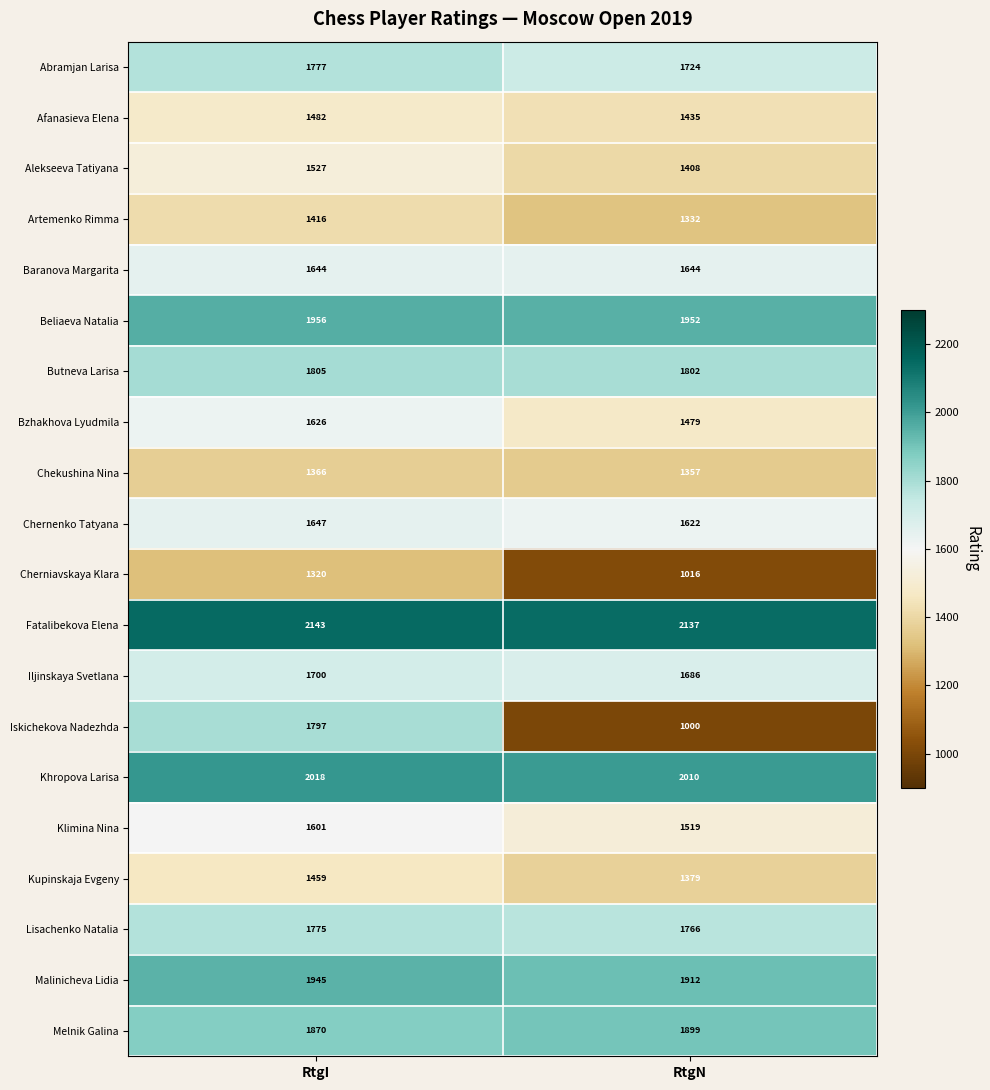

The Klimina Nina series shows 434 at RtgN. True or false?

False